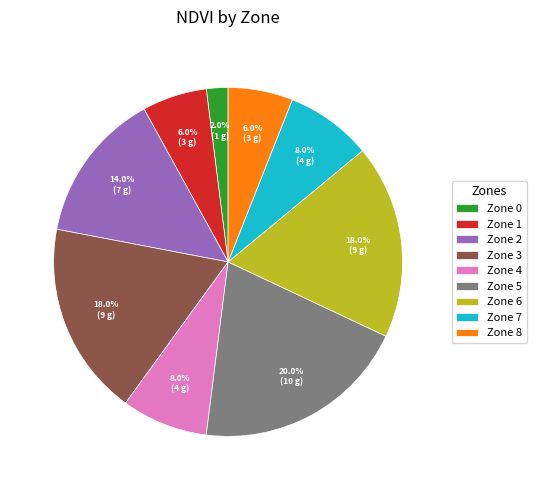

Is it true that Zone 8 is 12% of the pie?

False